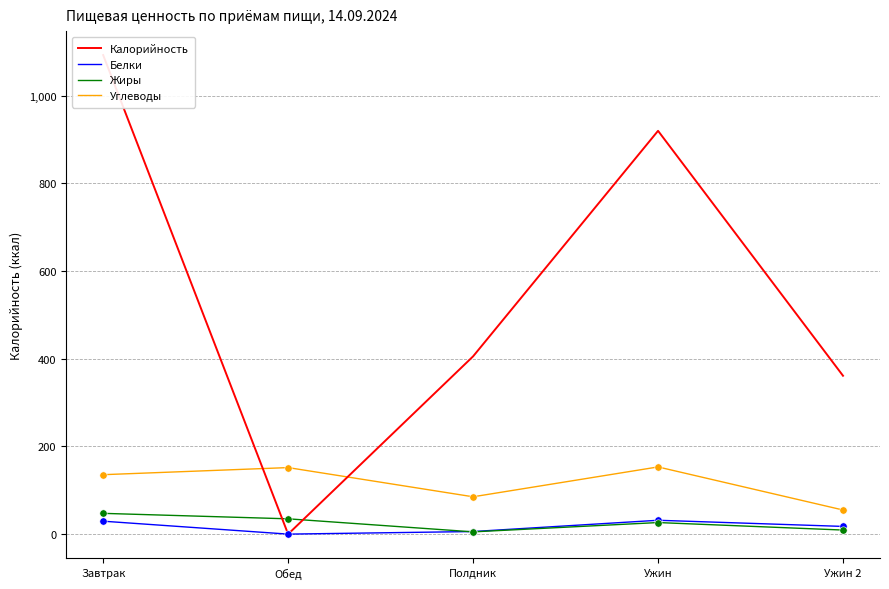

What is the total value across all series at Обед?

186.6